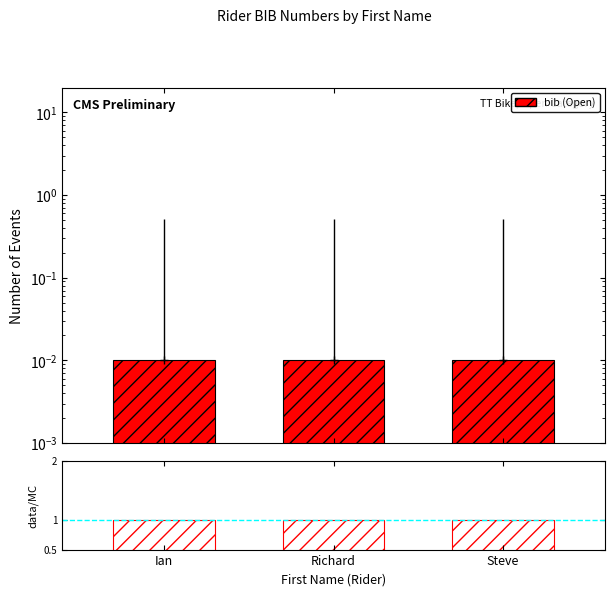

Which has a higher value, Ian or Richard?

Ian